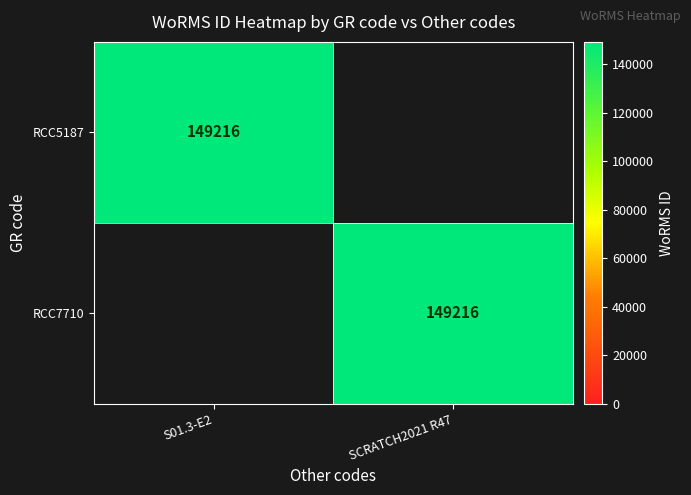

At how many categories does at least one series exceed 126044?

2